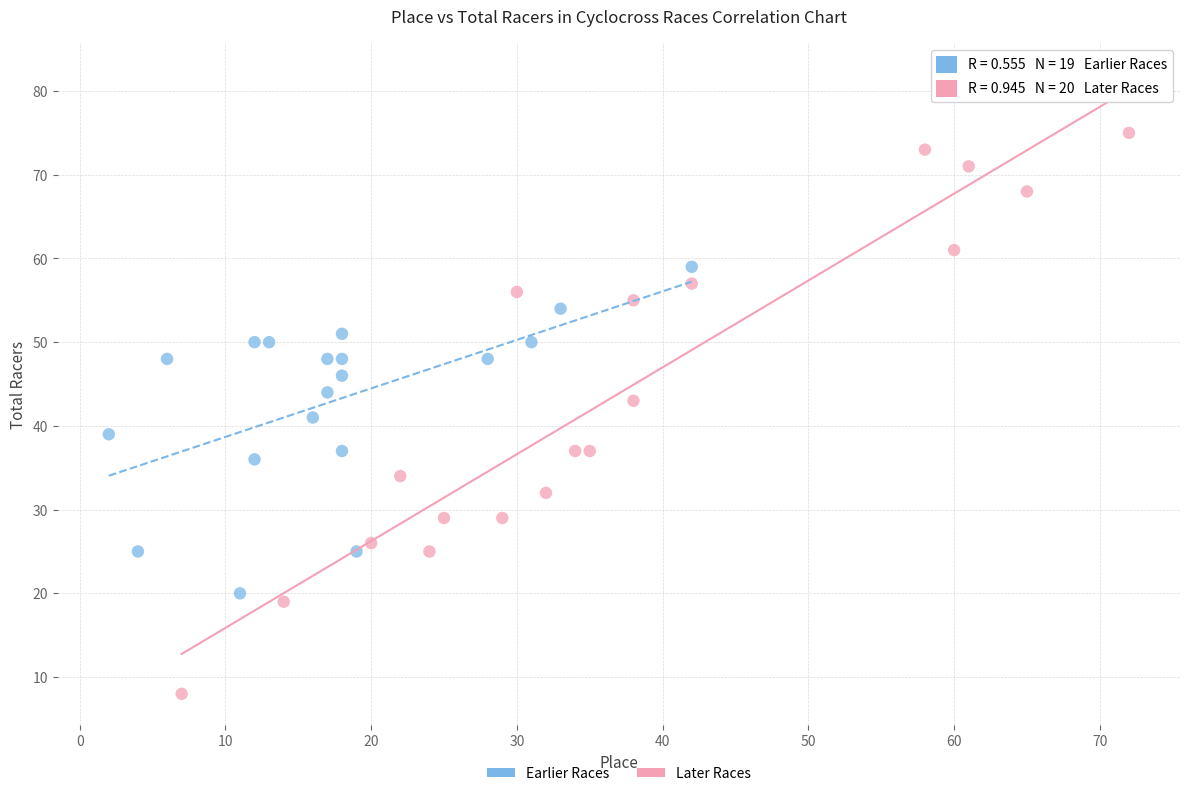

Which series reaches the maximum Y coordinate?

Later Races